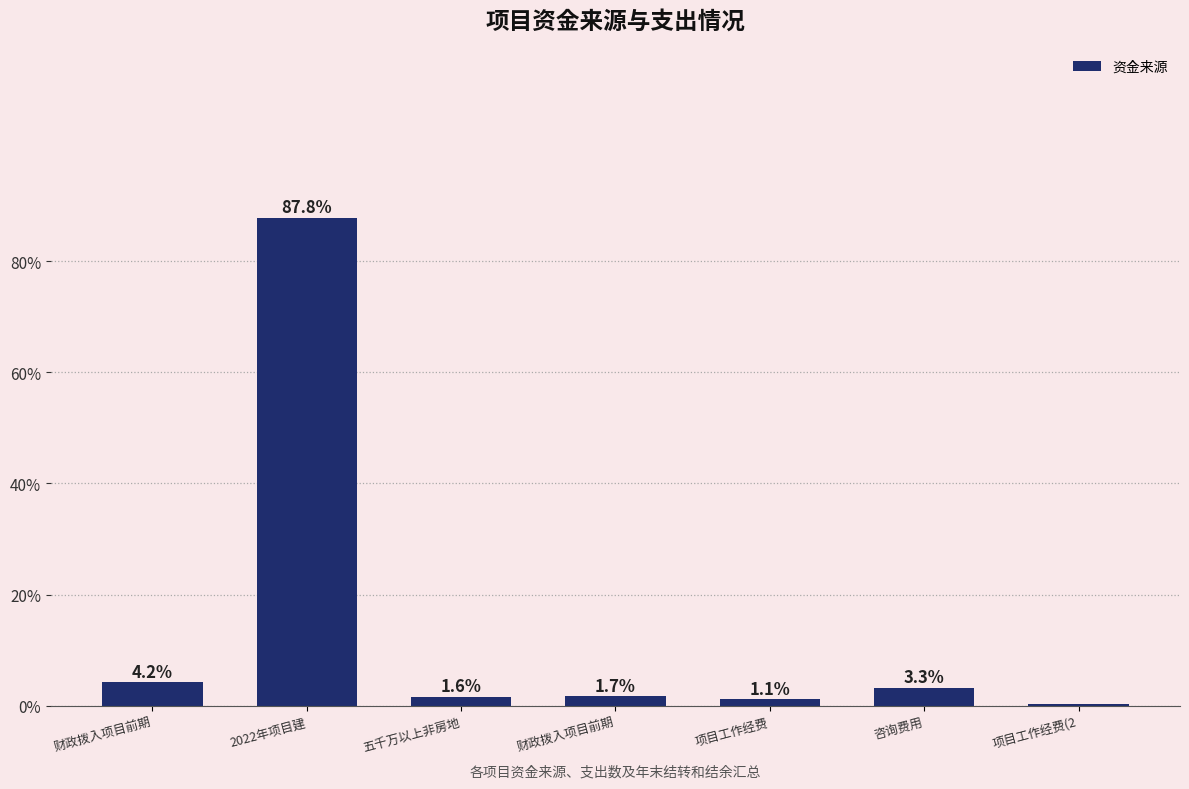

At which label does the data first exceed 1?

财政拨入项目前期